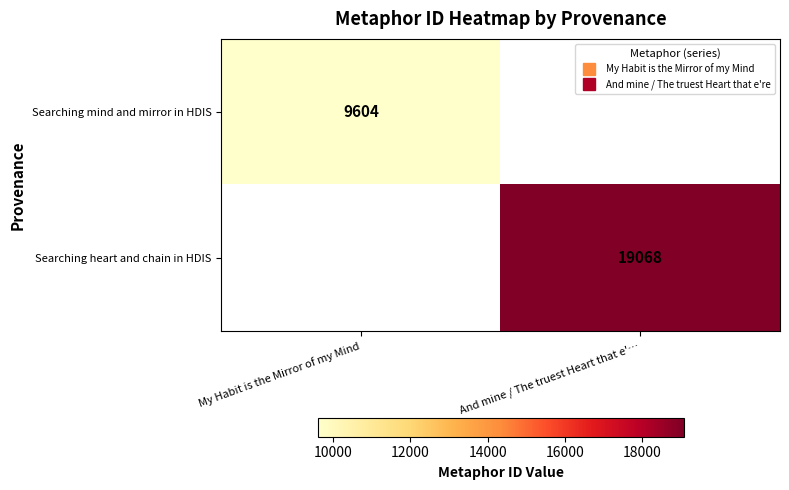

What is the greatest value displayed?

19068.0